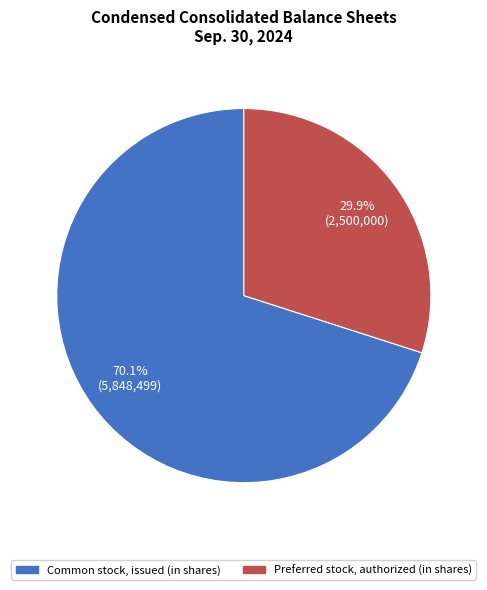

Between Common stock, issued (in shares) and Preferred stock, authorized (in shares), which is larger?

Common stock, issued (in shares)